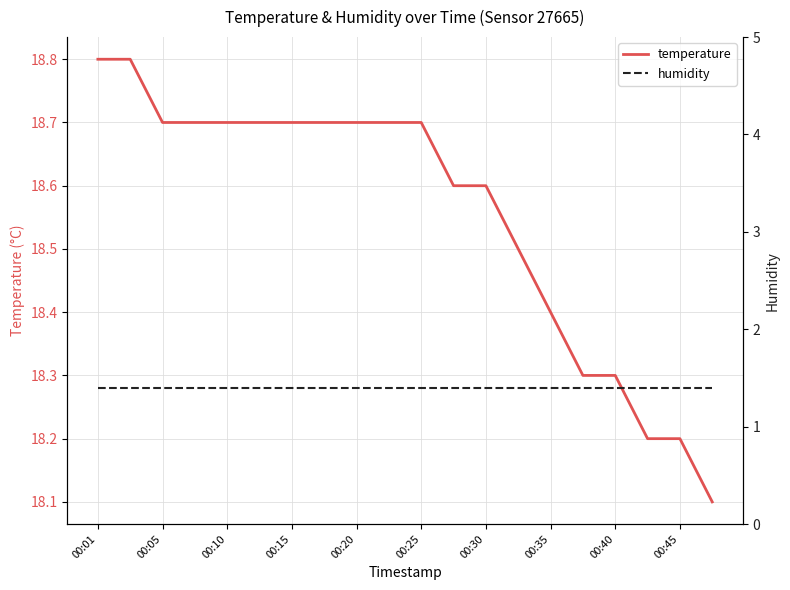

Which series has the largest total across all categories?

temperature